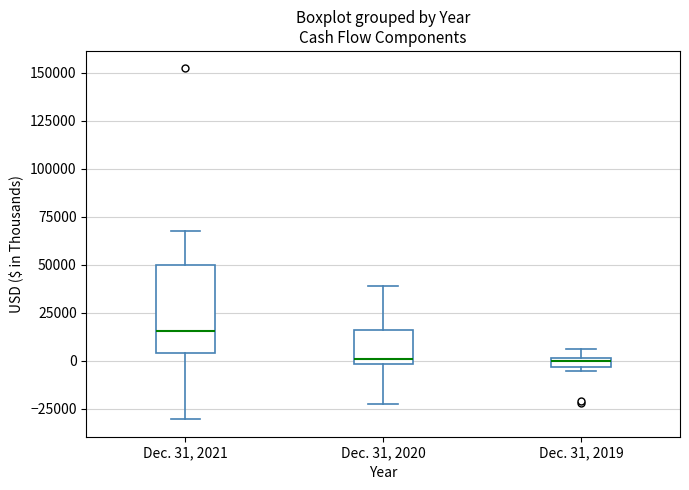

Which box is the tallest, from its lower edge to its upper edge?

Dec. 31, 2021